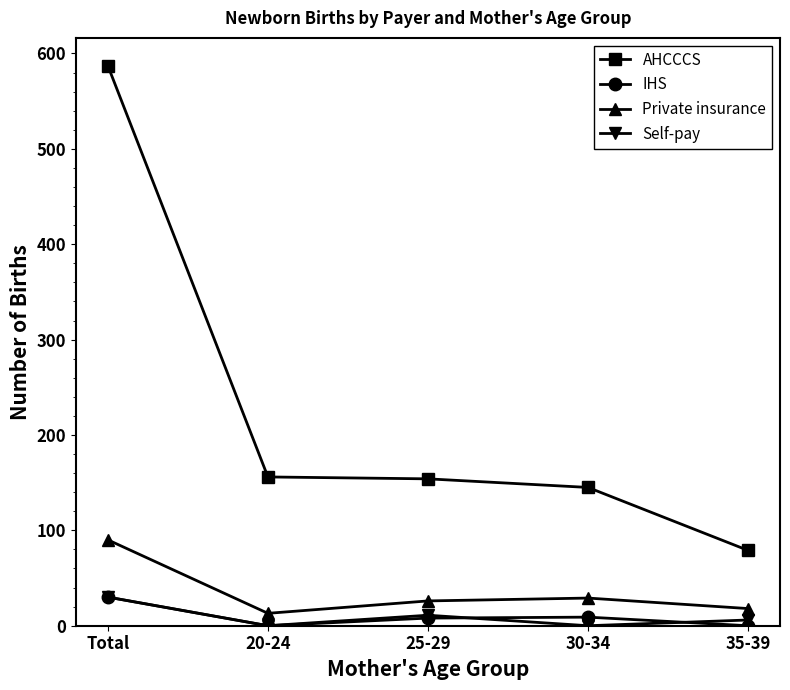

What position from the left is 35-39?

5